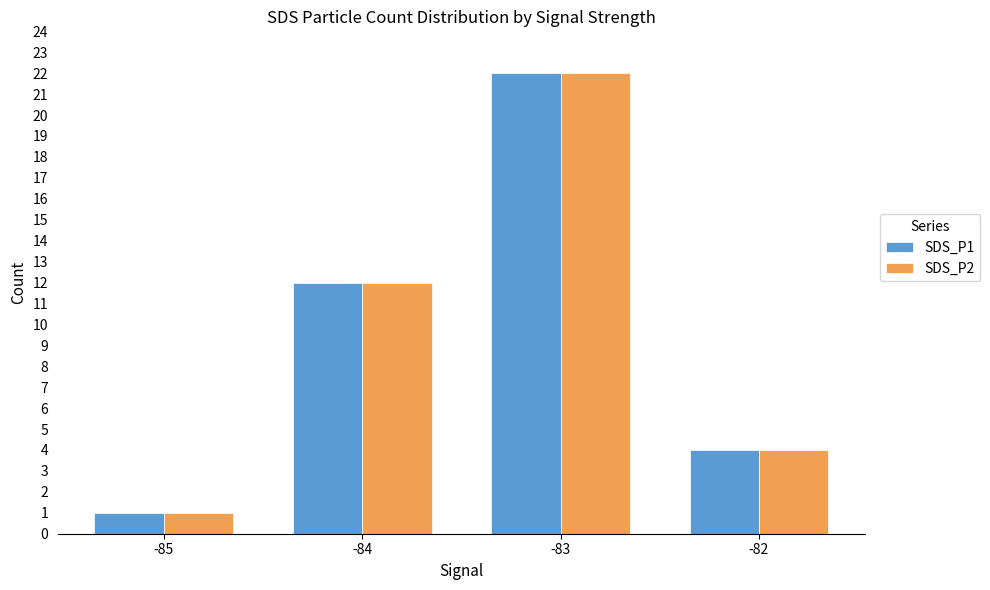

What is the difference between the second highest and second lowest values in the SDS_P2 series?

8